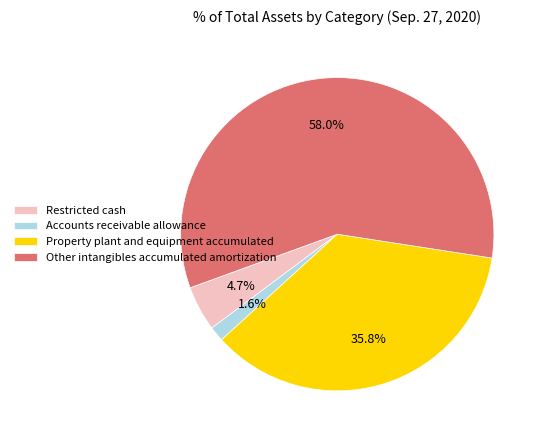

To the nearest percent, what portion does Property plant and equipment accumulated represent?

36%